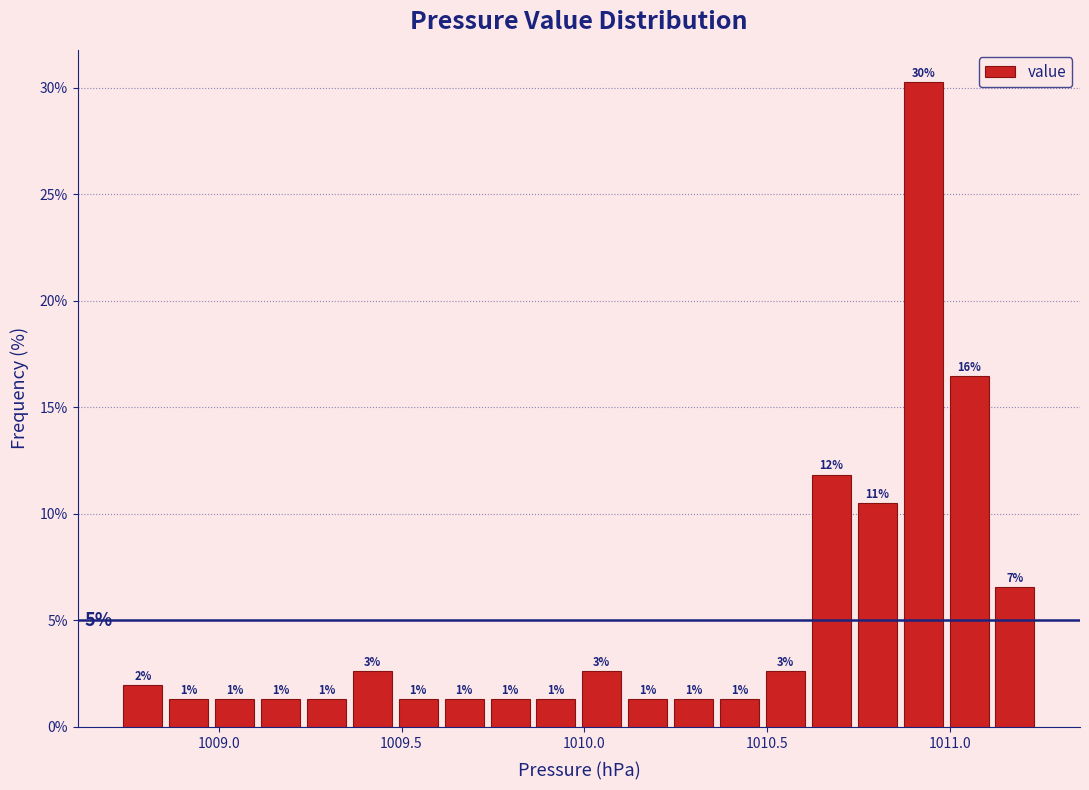

Read against the x-axis, roughly where is the centre of the tallest bar?

1010.95